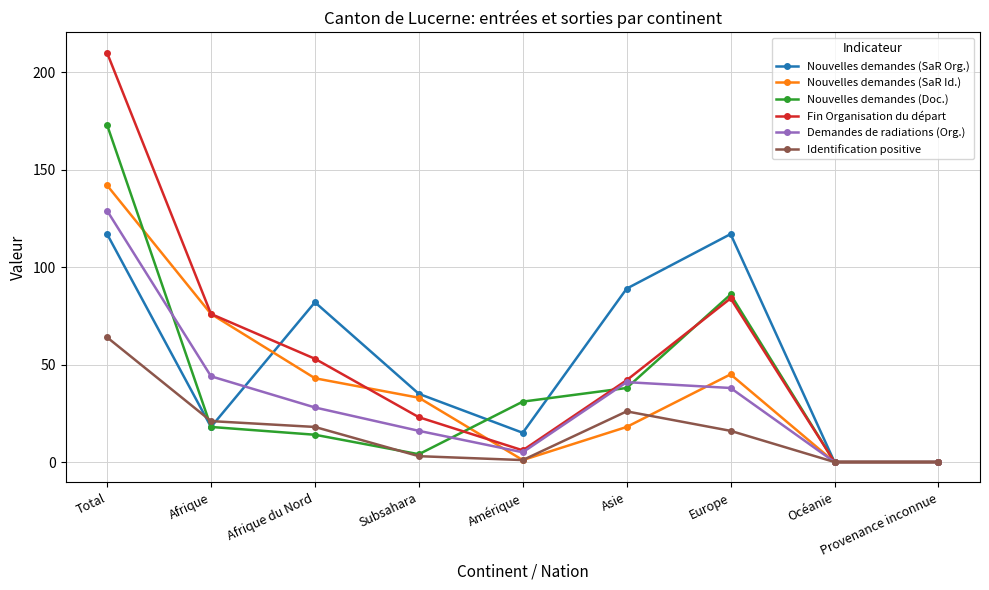

Is it true that Demandes de radiations (Org.) equals 64 at Europe?

False